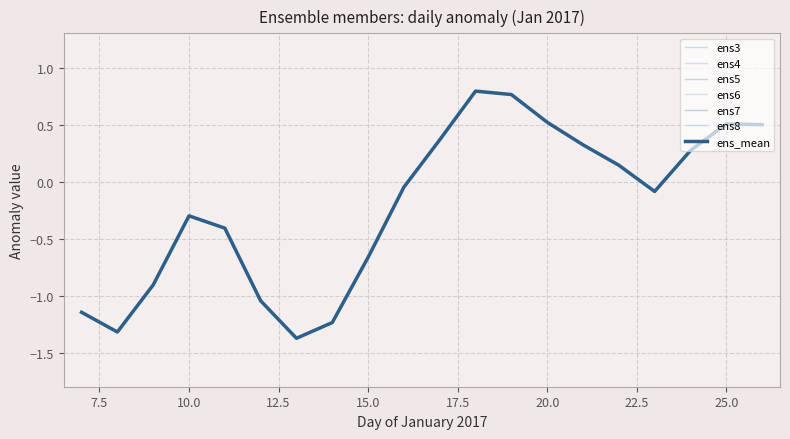

What is the sum of all ens6 values?

-4.4